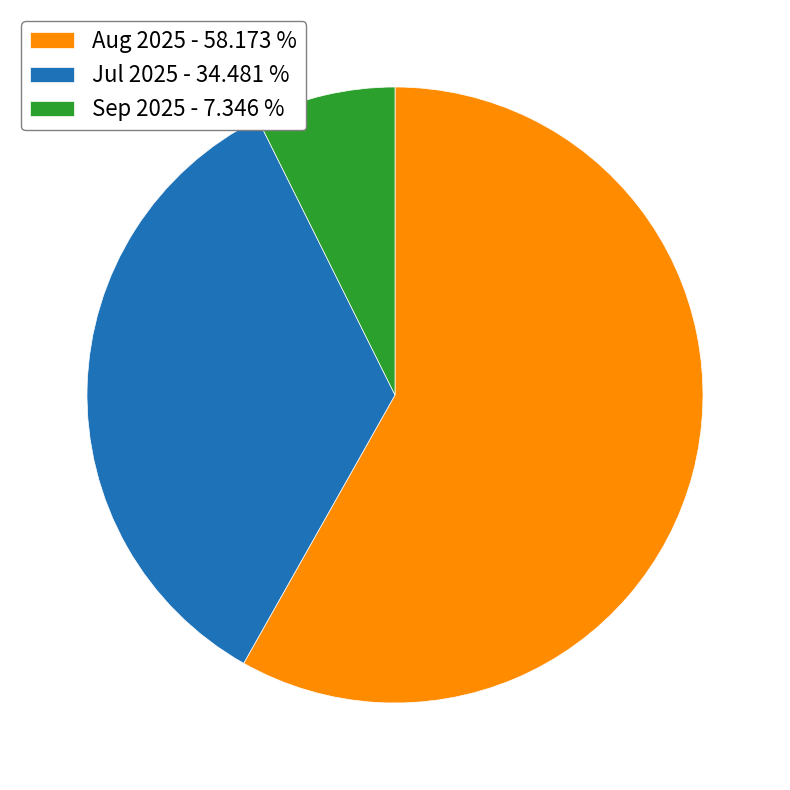

How many slices are in this pie chart?

3